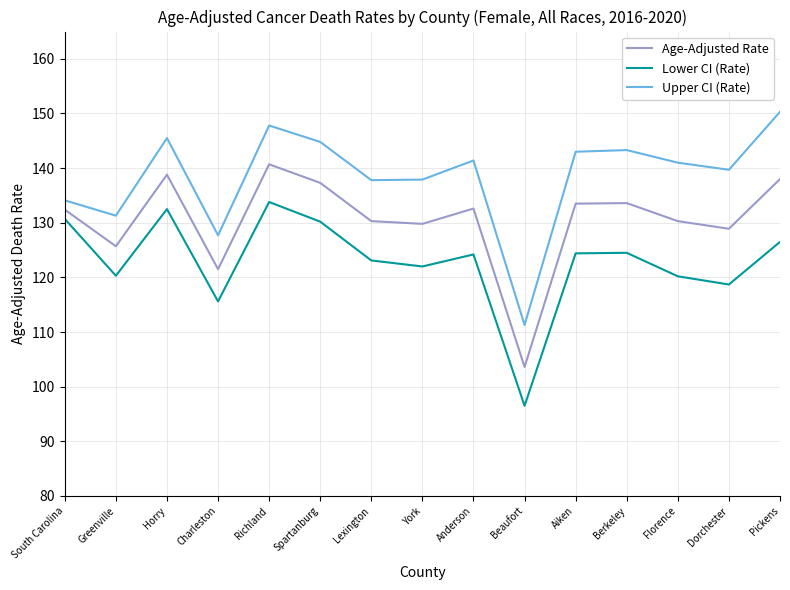

Where is the first local maximum for Age-Adjusted Rate?

Horry